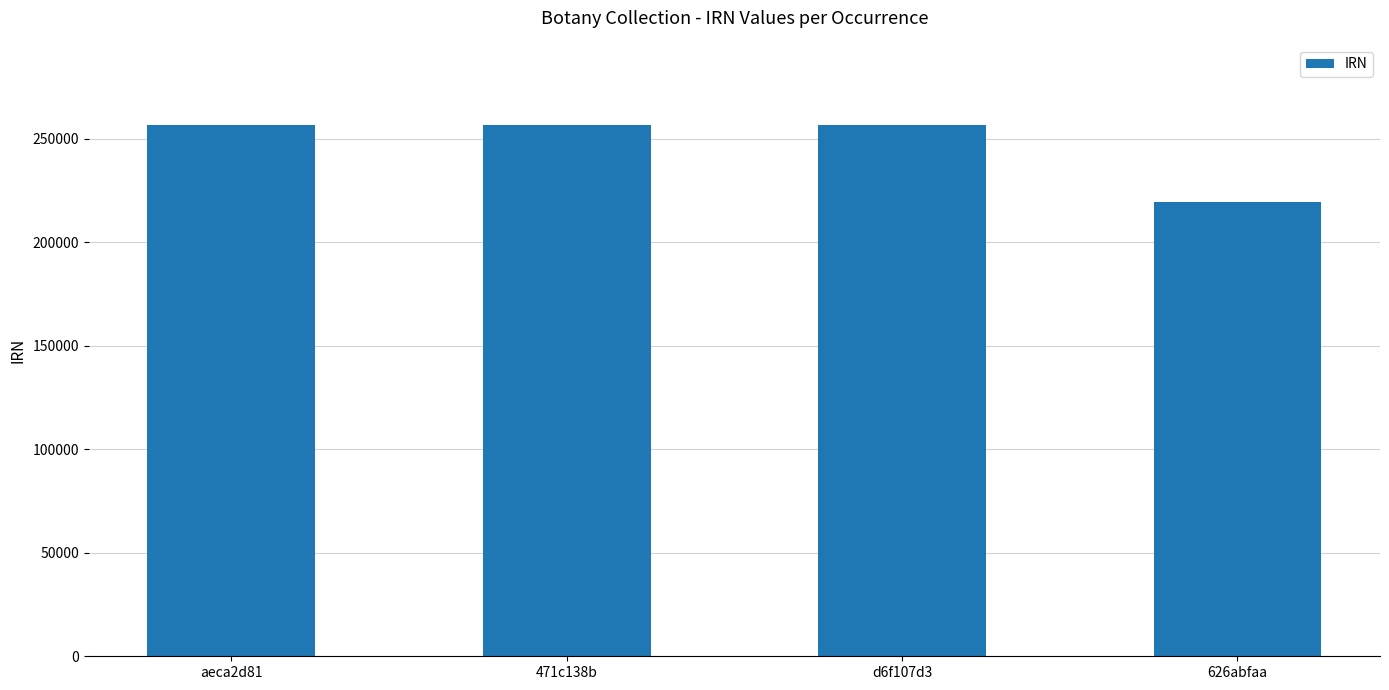

Which has a higher value, 471c138b or 626abfaa?

471c138b